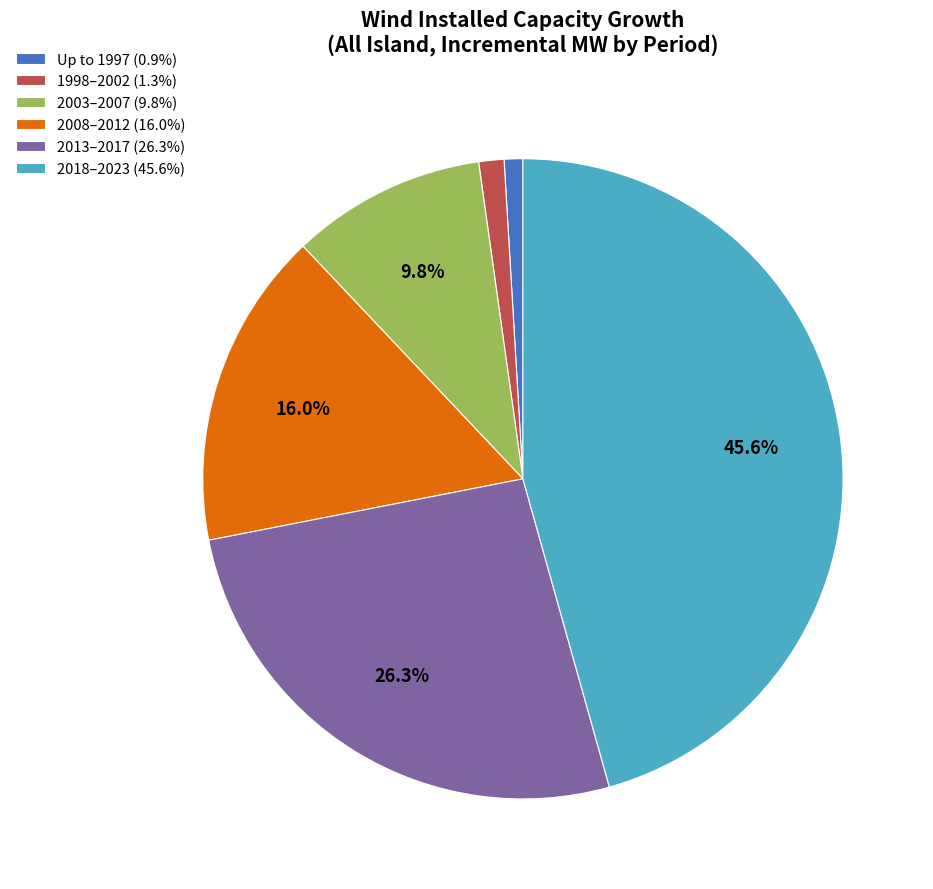

Between 2008–2012 (16.0%) and 2018–2023 (45.6%), which is larger?

2018–2023 (45.6%)